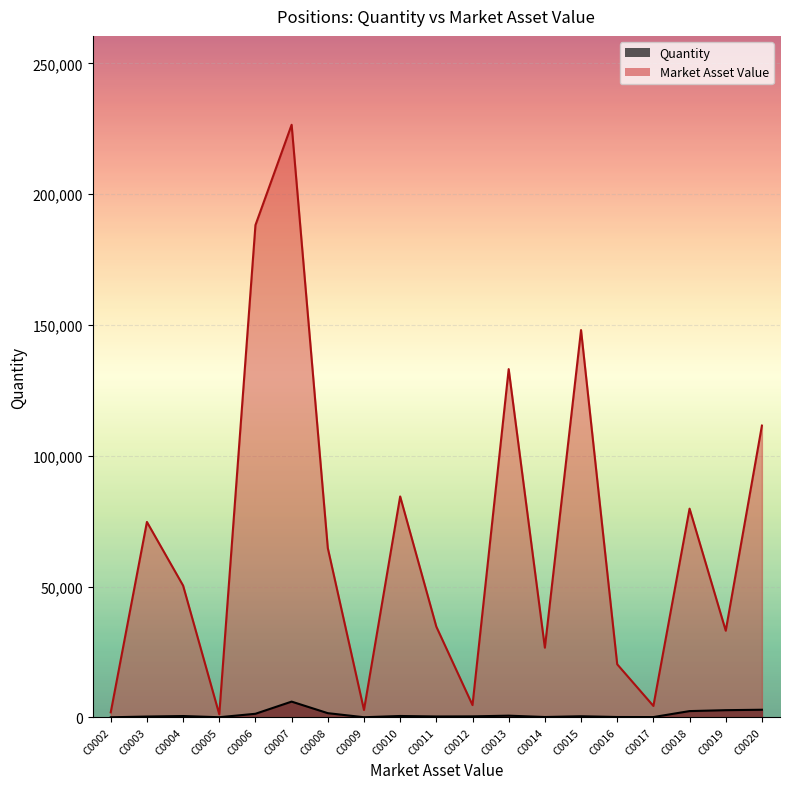

True or false: Quantity and Market Asset Value intersect in this chart.

False